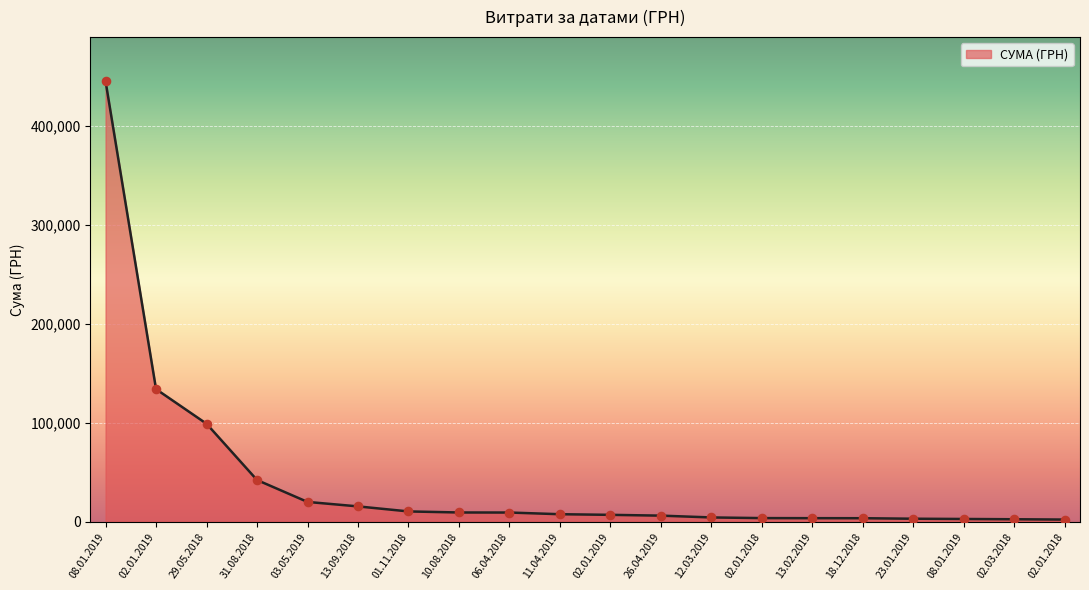

What is the change in value from 26.04.2019 to 13.02.2019?

-2558.7